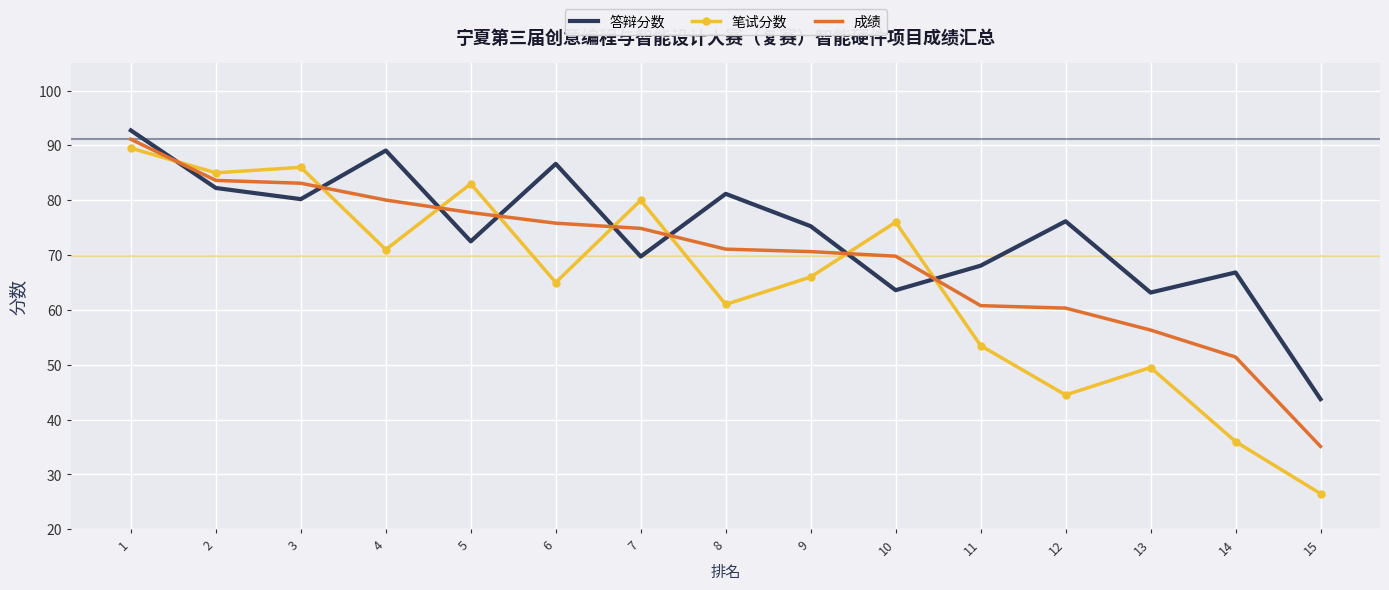

What is the total value across all series at 7?

224.6